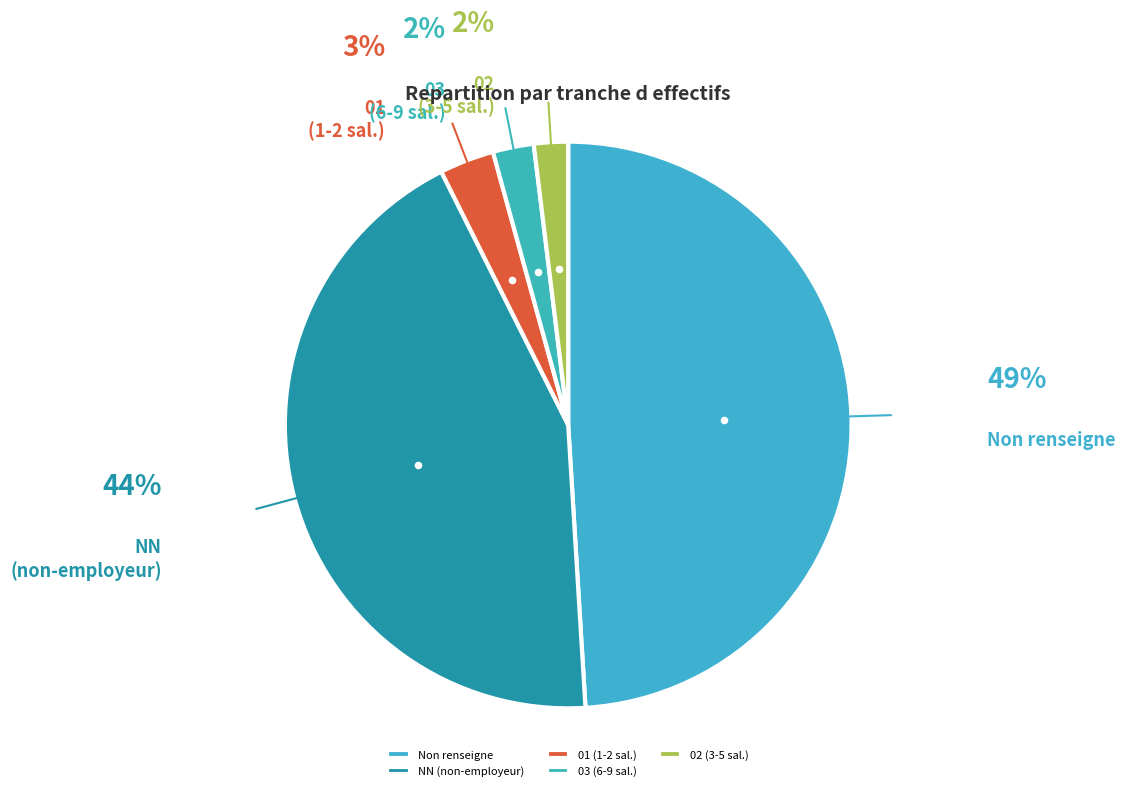

The Non renseigne slice represents 49% of the pie. True or false?

True